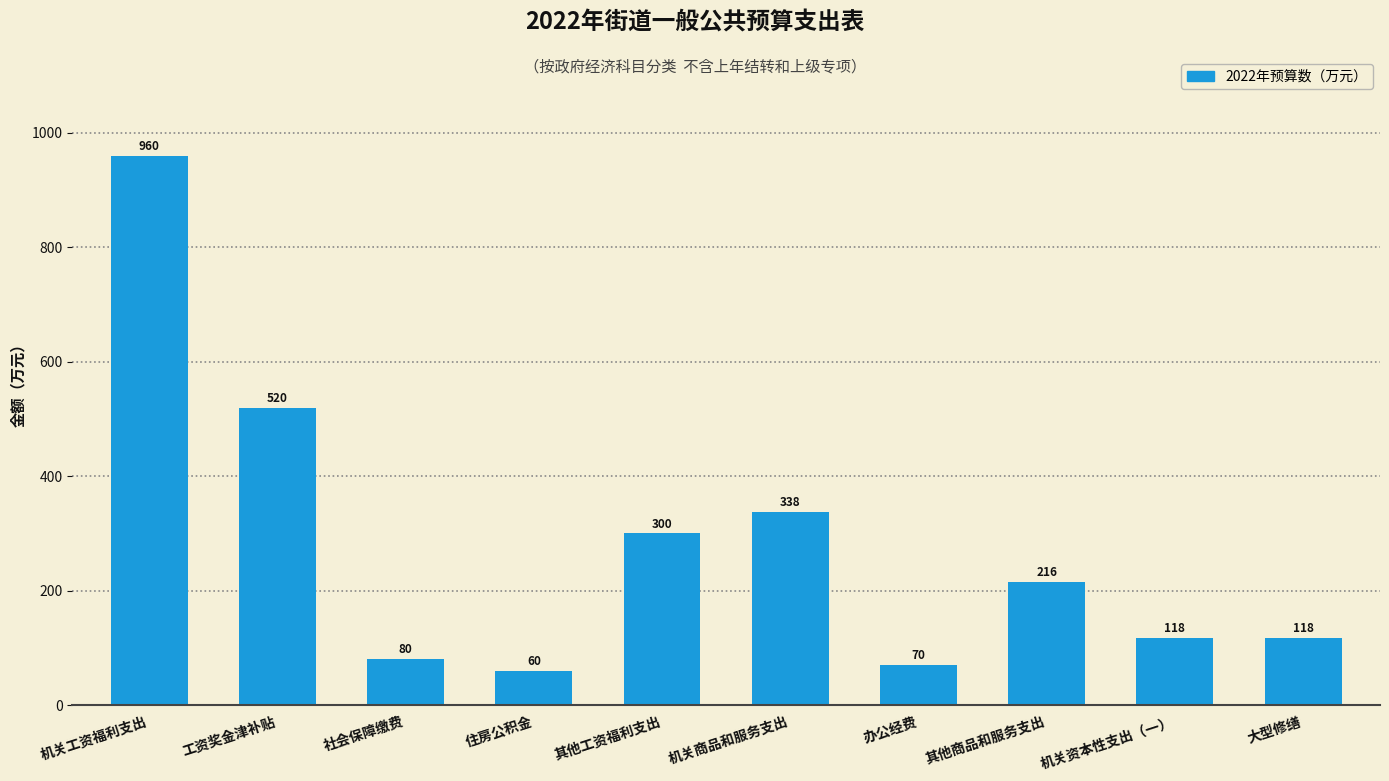

Which has a higher value, 住房公积金 or 办公经费?

办公经费